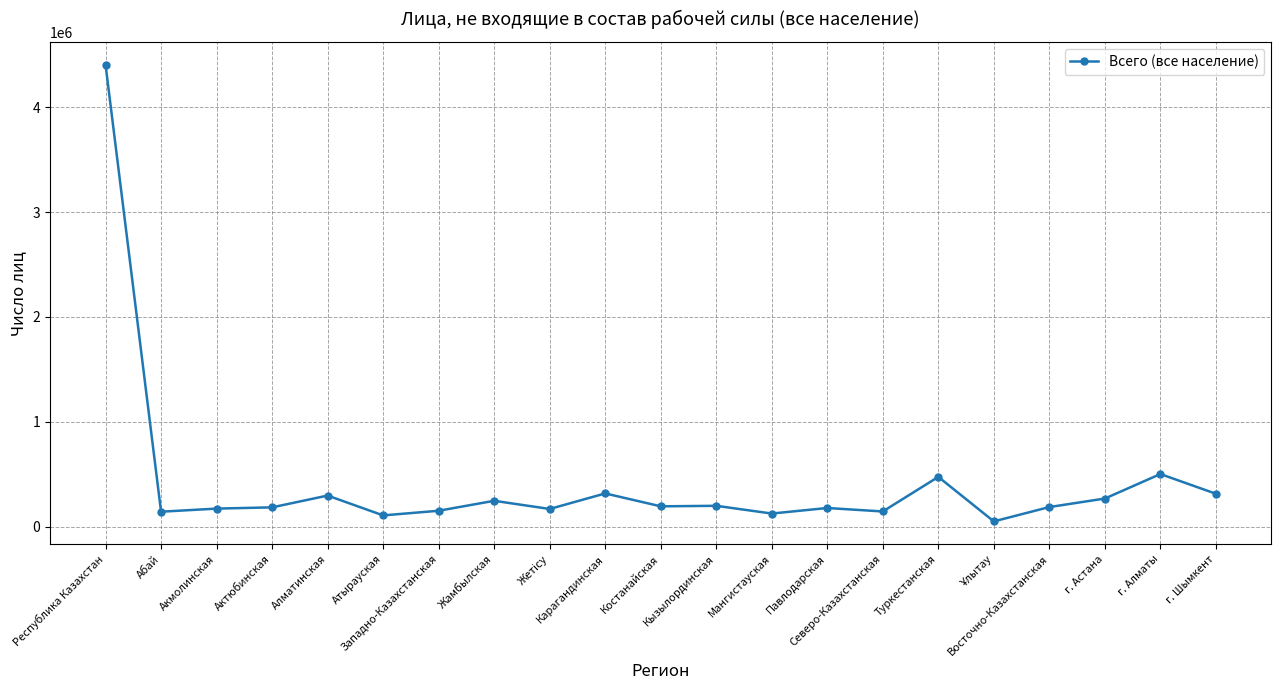

What is the greatest value displayed?

4406657